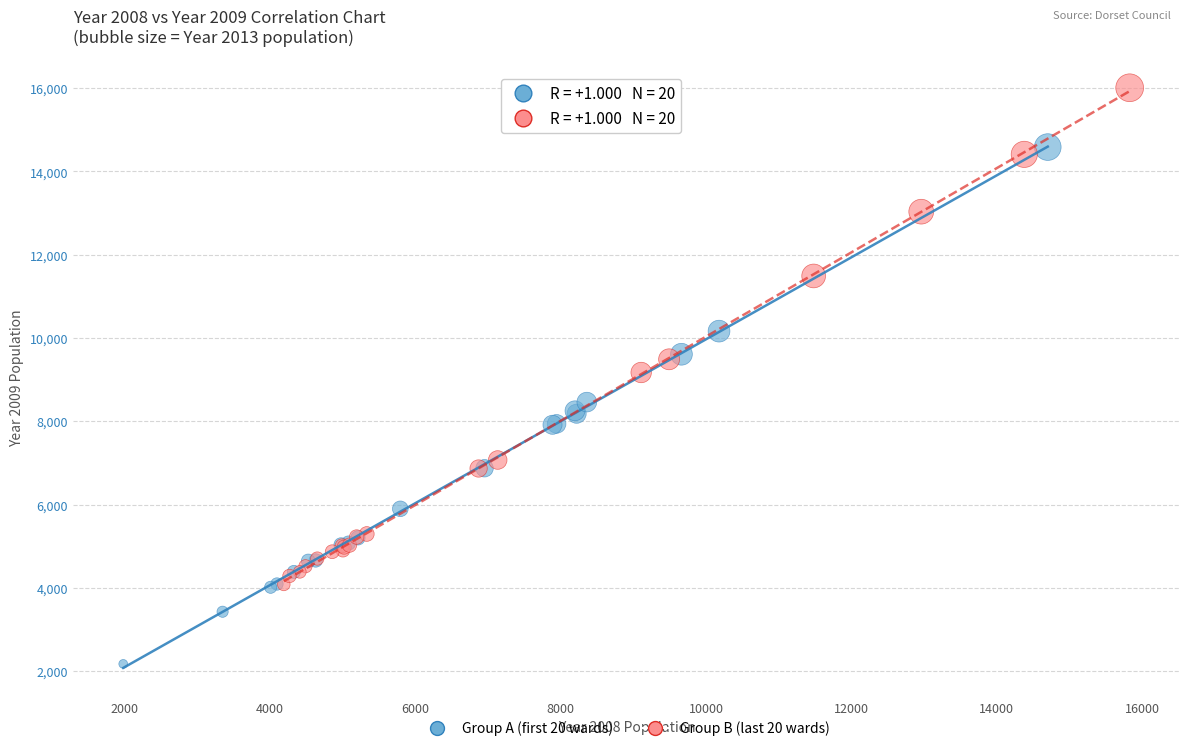

Which series reaches the maximum Y coordinate?

Group B (last 20 wards)